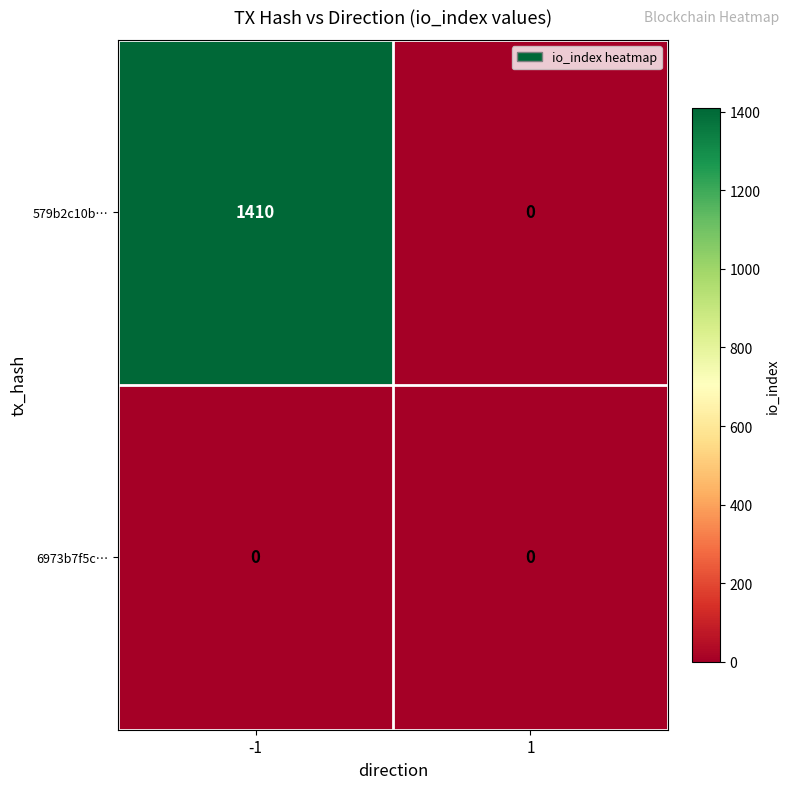

Reading left to right, transcribe all the data shown in this chart.

579b2c10b…: 1410	0
6973b7f5c…: 0	0